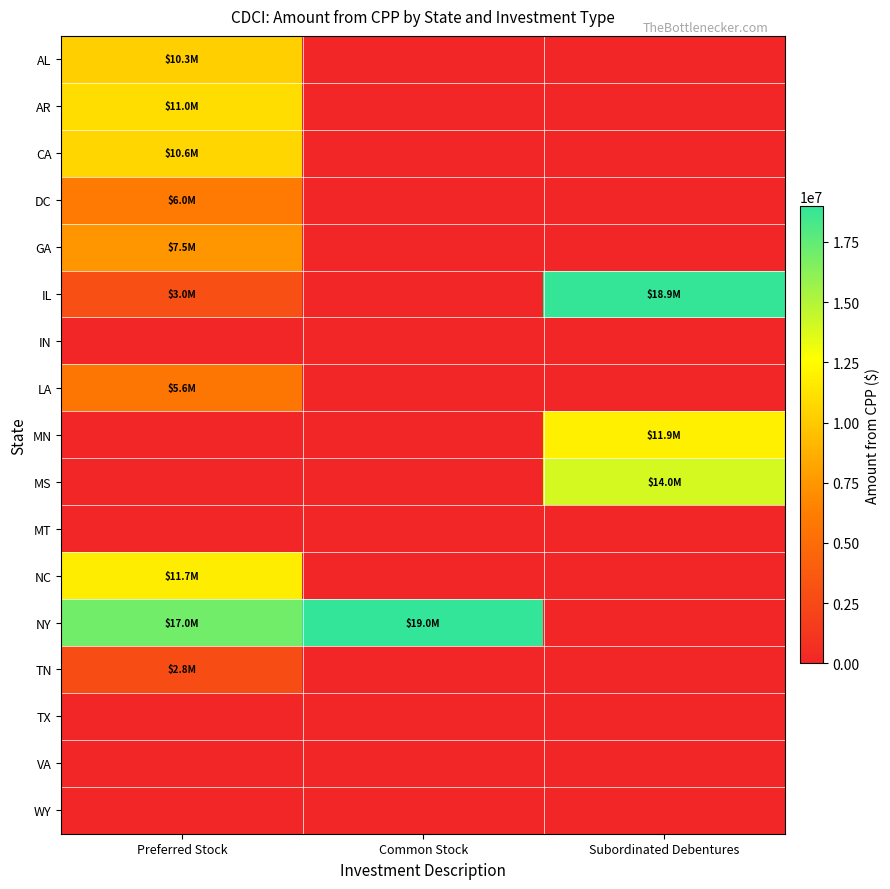

What is the total value across all series at Common Stock?

18980000